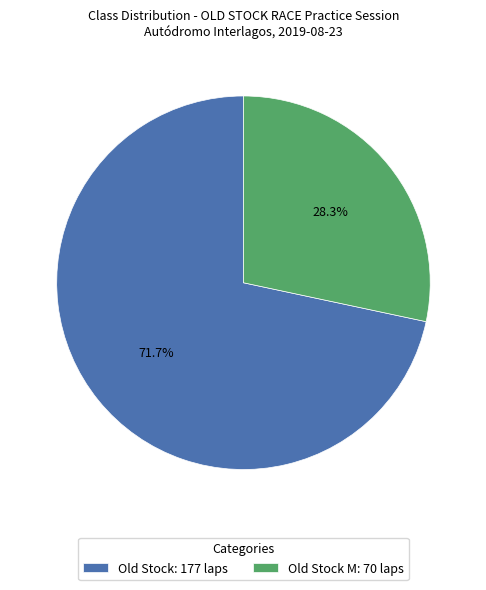

Does any single category account for the majority?

Yes